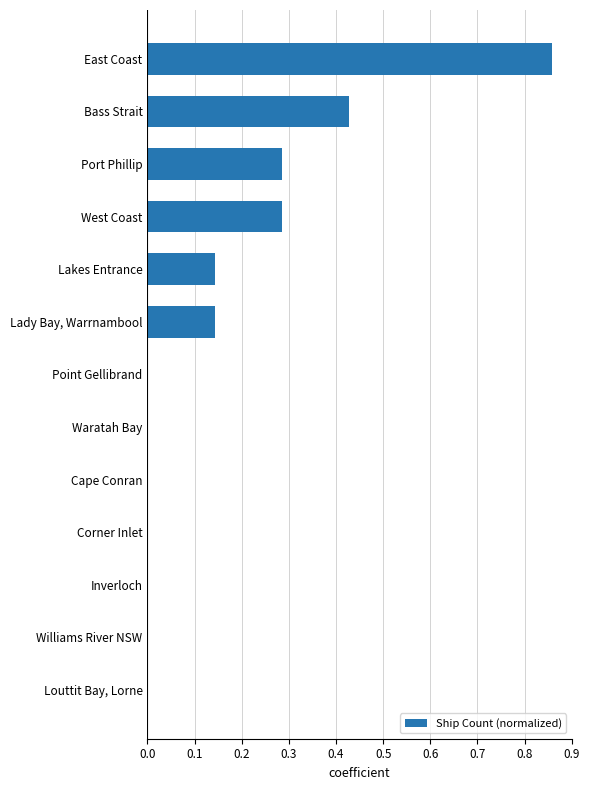

What is the sum of all values?

2.1